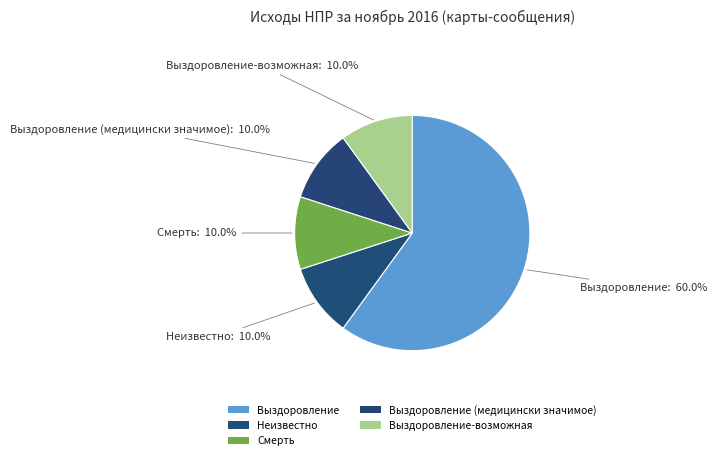

How many slices are in this pie chart?

5